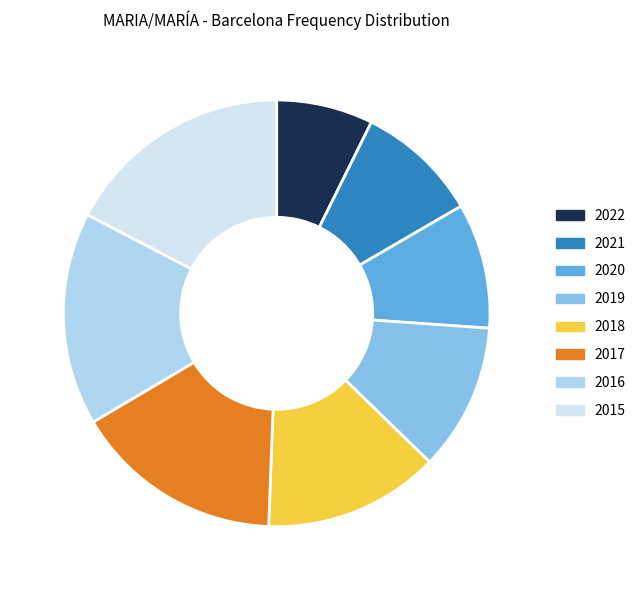

Do 2017 and 2015 together represent more than half of the pie?

No